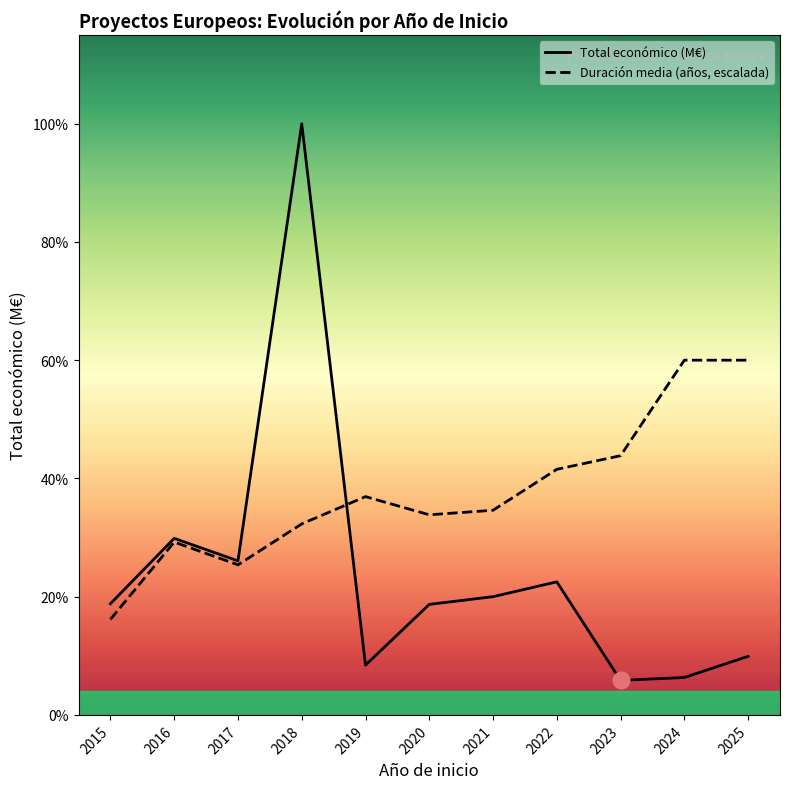

What are all the series names shown in the legend?

Total económico (M€), Duración media (años, escalada)